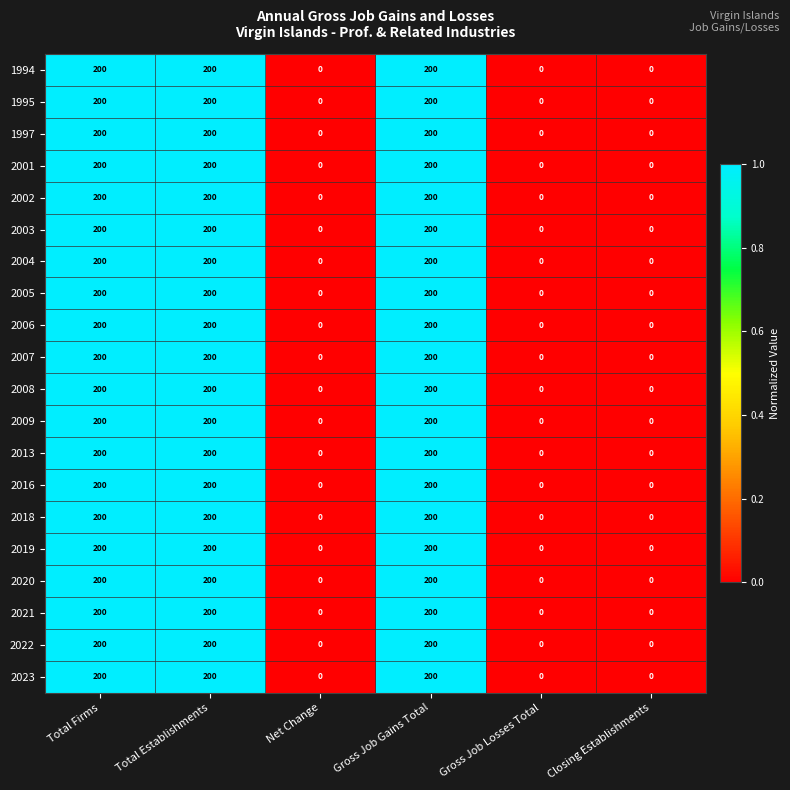

How many values in 1994 are above zero?

3